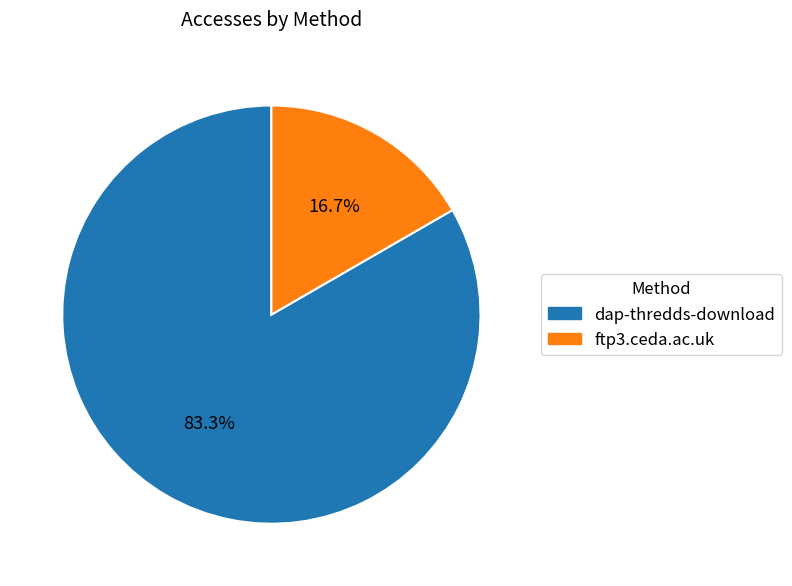

What portion of the pie excludes ftp3.ceda.ac.uk?

83.3%